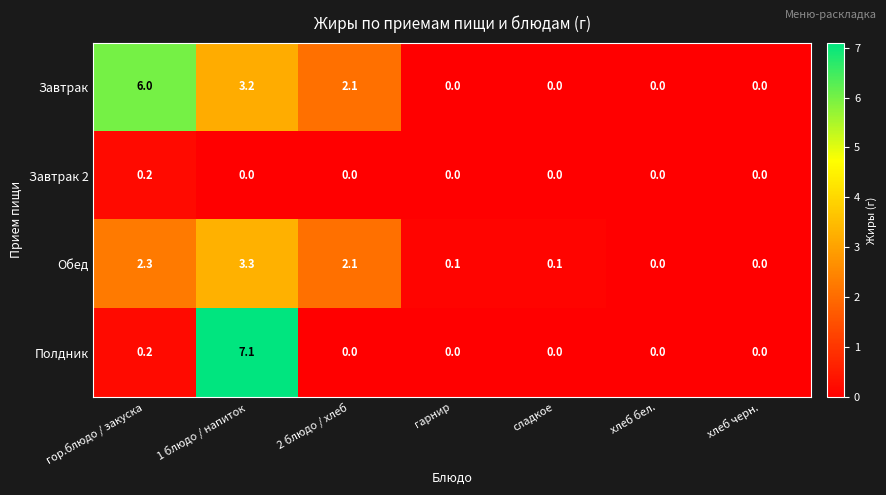

How many positive values does the Обед series have?

5